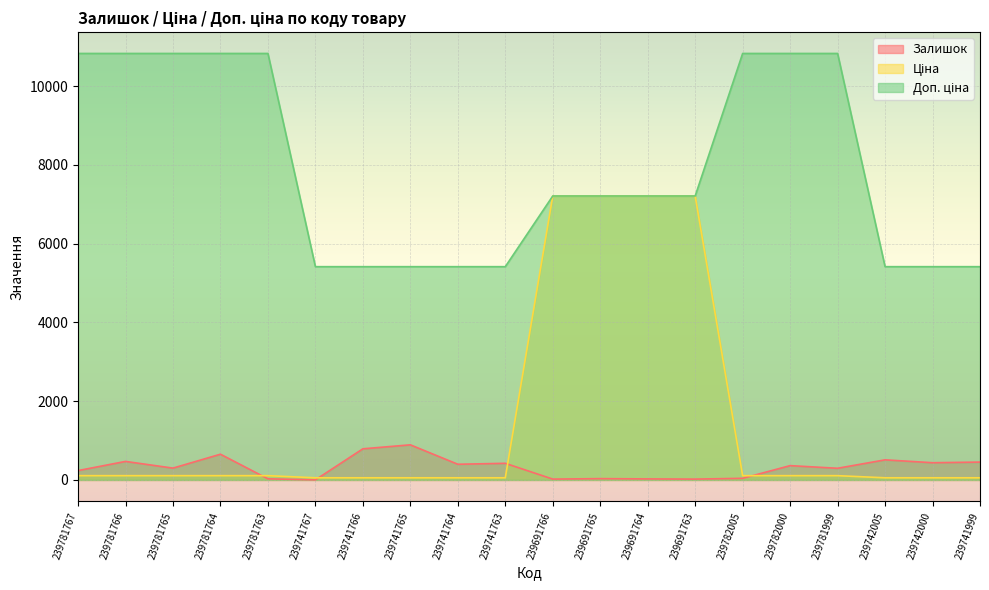

Which series has the widest spread of values?

Ціна